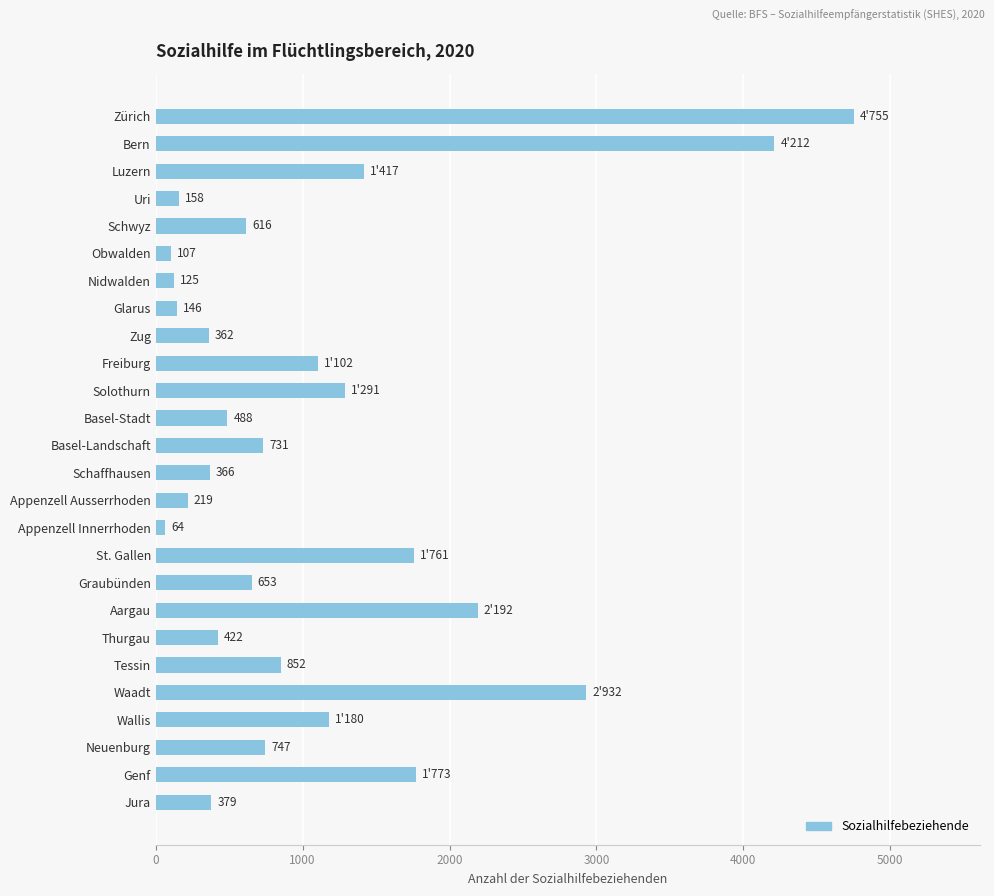

Reading top to bottom, list all the values displayed in this chart.

Zürich=4755	Bern=4212	Luzern=1417	Uri=158	Schwyz=616	Obwalden=107	Nidwalden=125	Glarus=146	Zug=362	Freiburg=1102	Solothurn=1291	Basel-Stadt=488	Basel-Landschaft=731	Schaffhausen=366	Appenzell Ausserrhoden=219	Appenzell Innerrhoden=64	St. Gallen=1761	Graubünden=653	Aargau=2192	Thurgau=422	Tessin=852	Waadt=2932	Wallis=1180	Neuenburg=747	Genf=1773	Jura=379